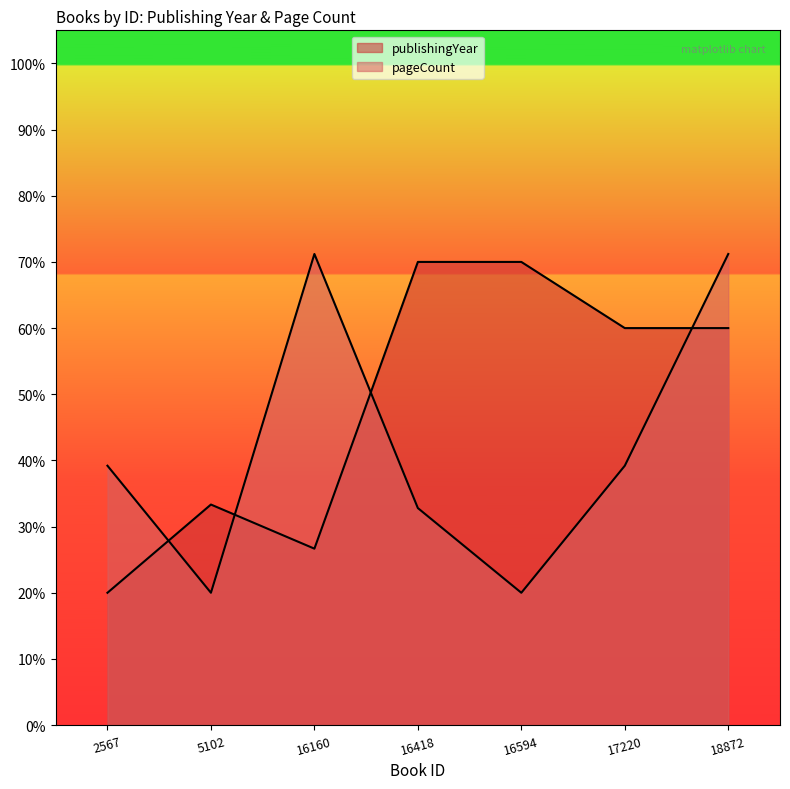

What is the value of the pageCount point at the 3rd from the left?

0.7